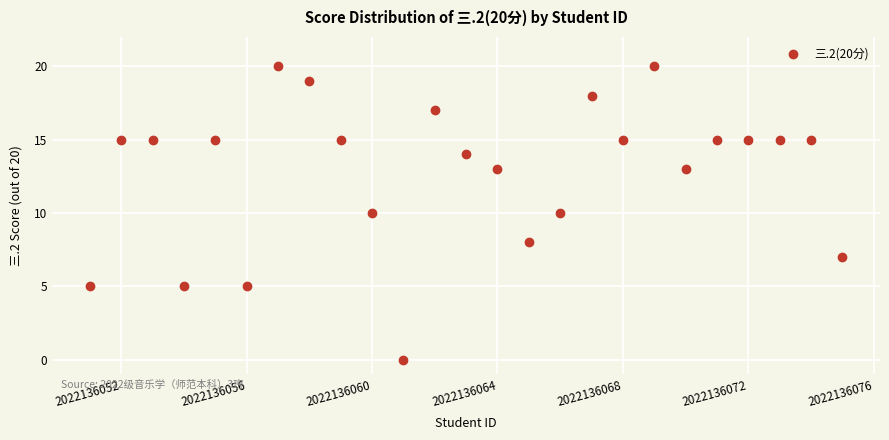

What is the range of Y values (max minus min)?

20